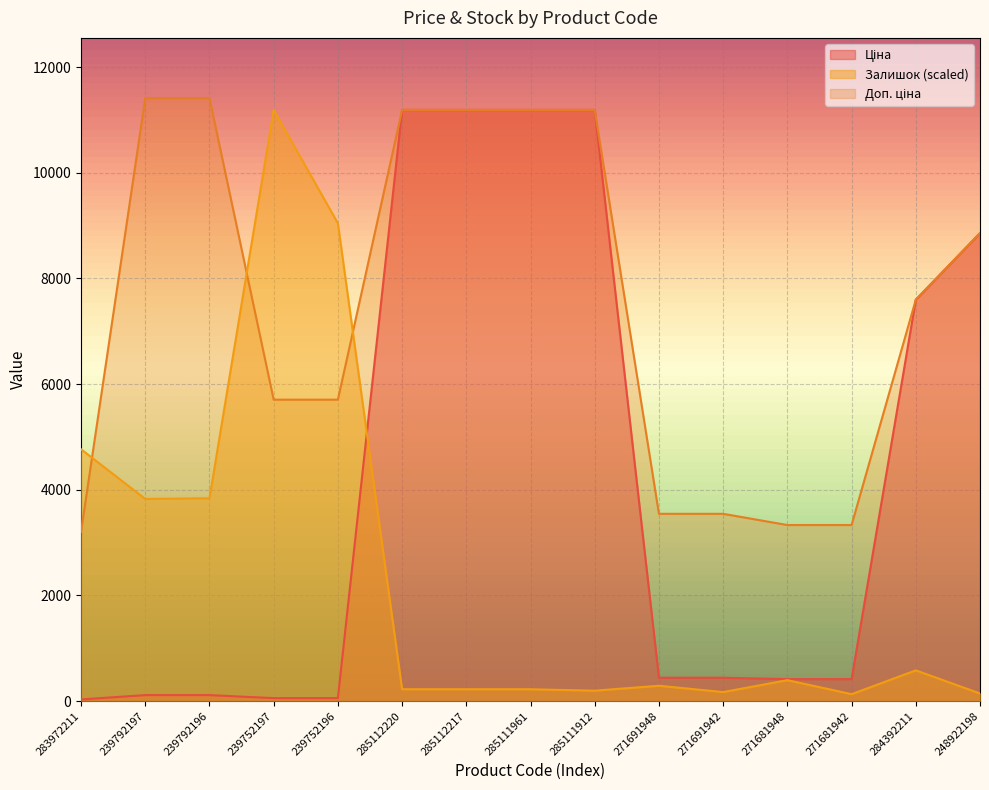

At 239792197, list the series in order from smallest to largest.

Ціна, Залишок, Доп. ціна